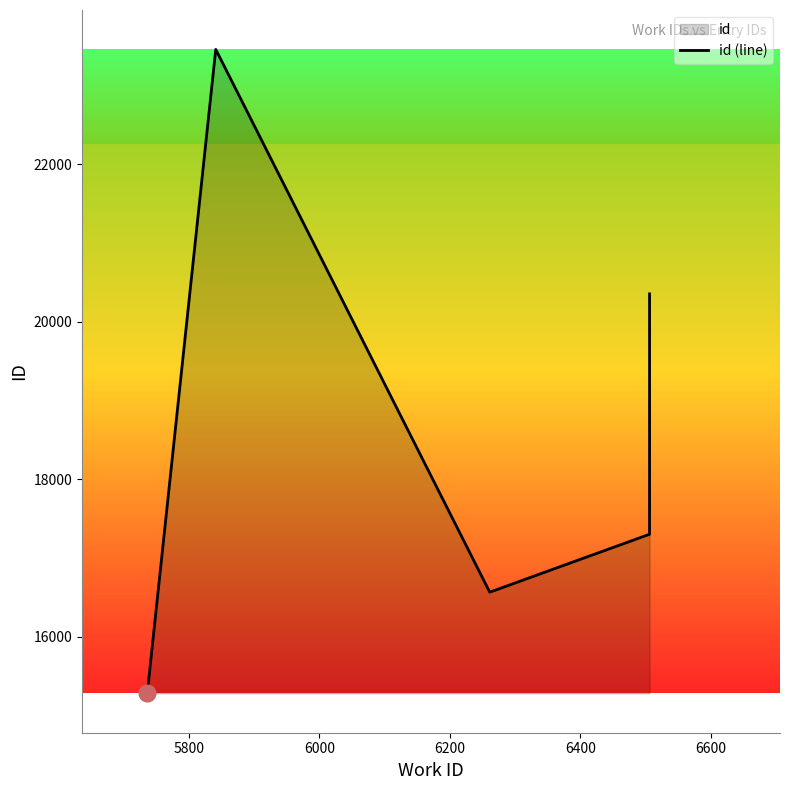

Reading left to right, extract all data points from this chart.

15284	23457	16568	17303	20346	20347	20354